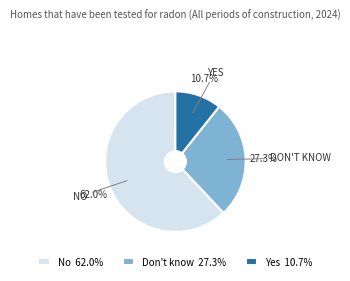

What is the smallest slice in the pie chart?

Yes